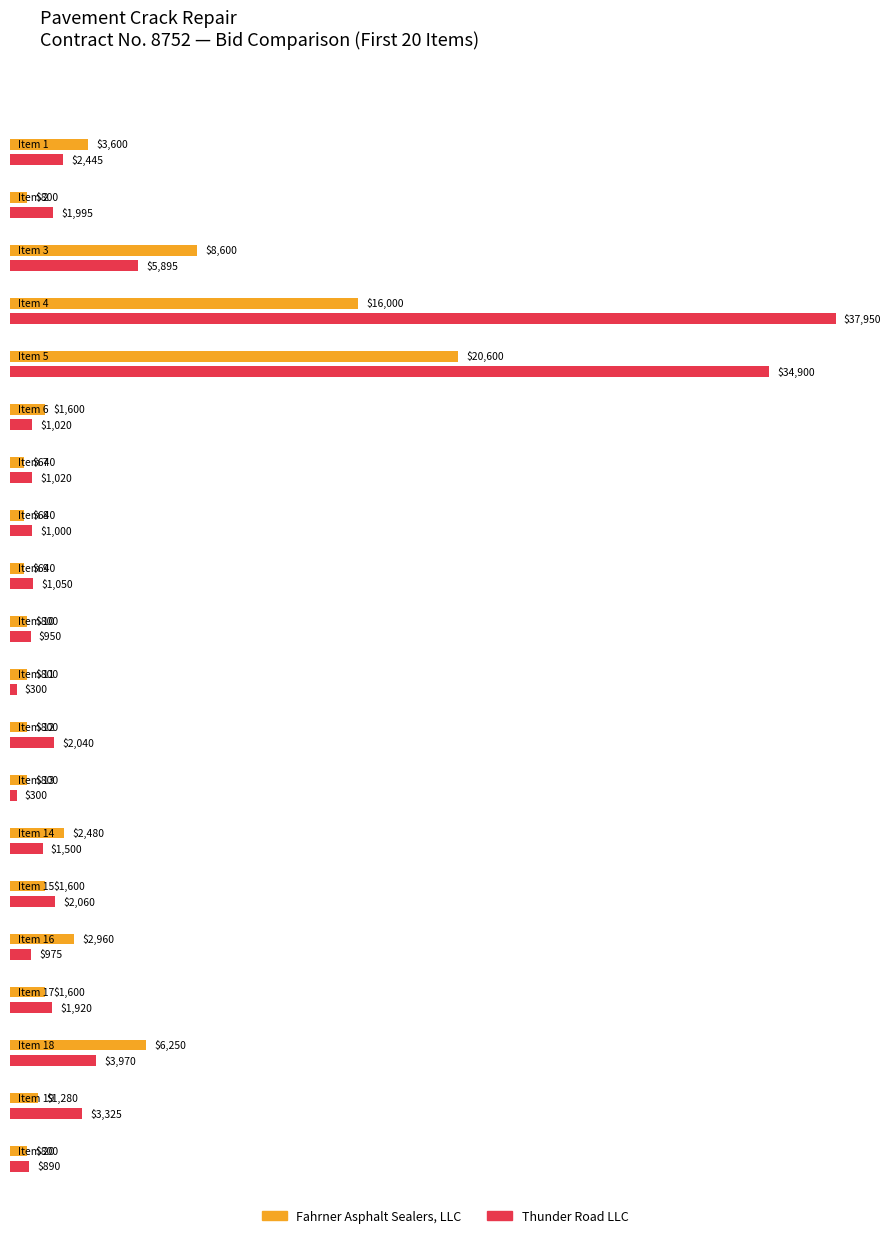

What is the difference between the Fahrner Extension values at Item 12 and Item 4?

15200